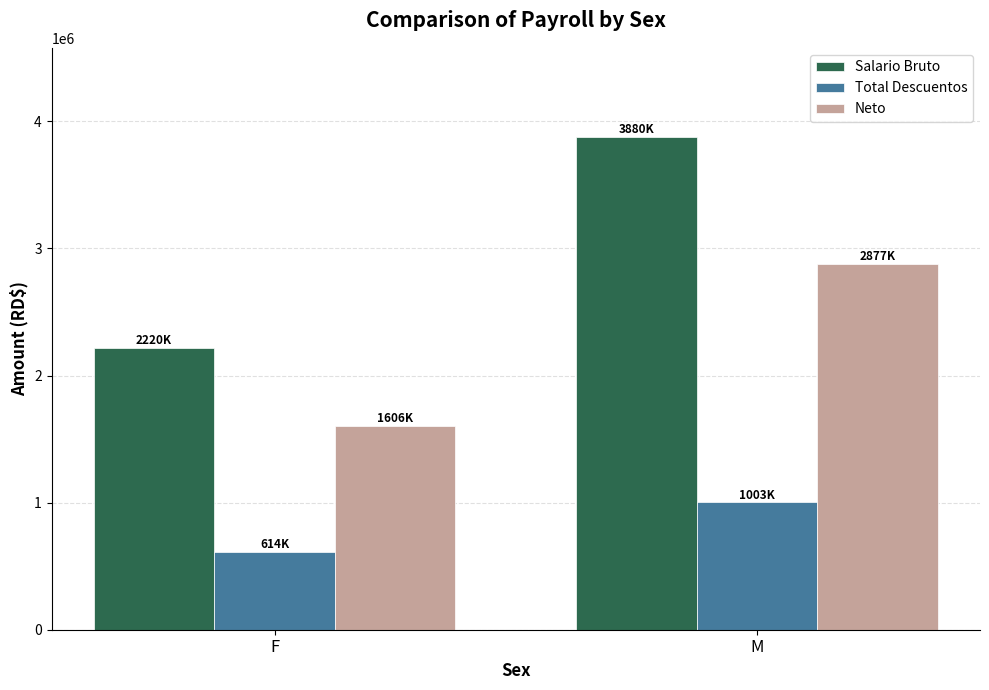

At which label does Neto first exceed 2876808?

M